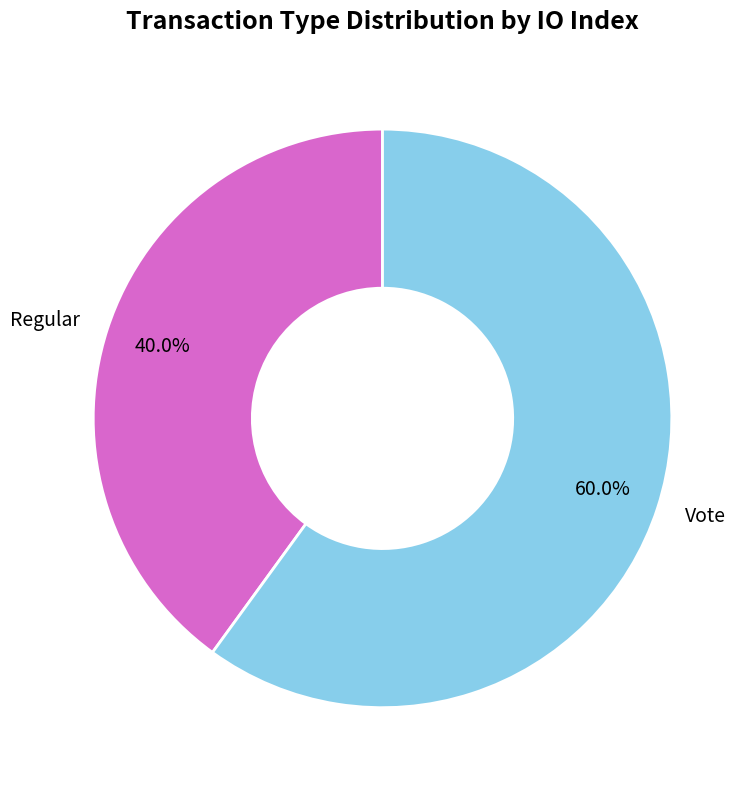

True or false: Regular accounts for 40% of the total.

True